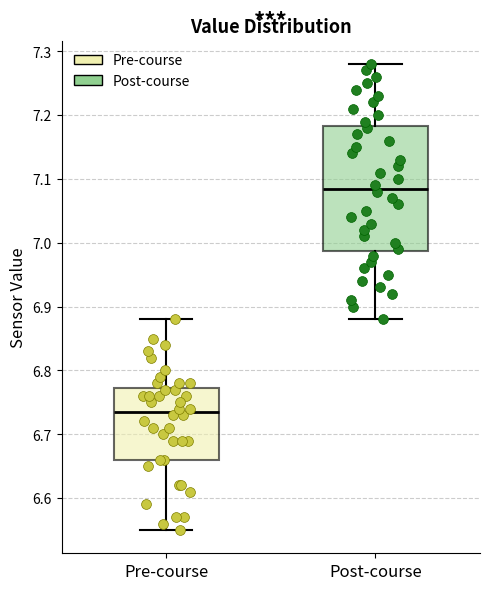

Where is the lower edge of the box for Post-course on the y-axis? The values are not printed on the chart, so give them approximately, as read against the axis.

6.99